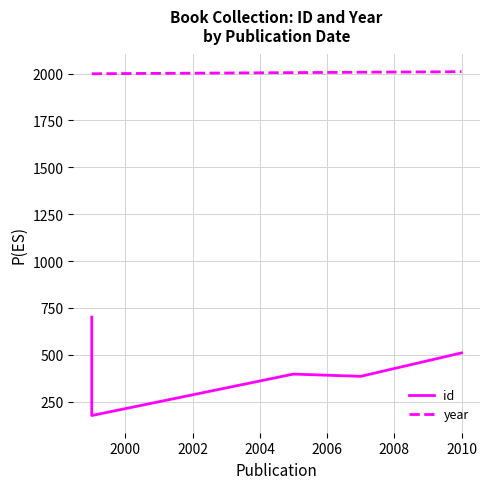

Reading left to right, what are all the values shown in this chart?

id: 701	176	397	385	510
year: 1999	1999	2005	2007	2010